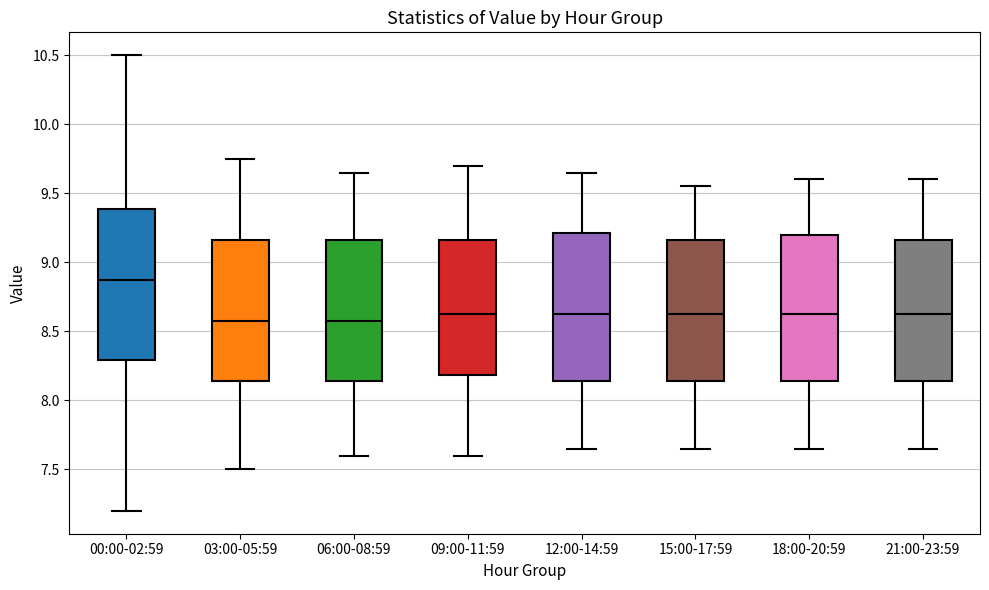

Reading left to right, read every box against the y-axis: the position of its median line, the range the box covers, and the ends of its whiskers. The values are not printed on the chart, so give them approximately, as read against the axis.

00:00-02:59: median 8.90, box 8.30 to 9.40, whiskers 7.20 to 10.50
03:00-05:59: median 8.60, box 8.15 to 9.15, whiskers 7.50 to 9.75
06:00-08:59: median 8.60, box 8.15 to 9.15, whiskers 7.60 to 9.65
09:00-11:59: median 8.65, box 8.20 to 9.15, whiskers 7.60 to 9.70
12:00-14:59: median 8.65, box 8.15 to 9.20, whiskers 7.65 to 9.65
15:00-17:59: median 8.65, box 8.15 to 9.15, whiskers 7.65 to 9.55
18:00-20:59: median 8.65, box 8.15 to 9.20, whiskers 7.65 to 9.60
21:00-23:59: median 8.65, box 8.15 to 9.15, whiskers 7.65 to 9.60